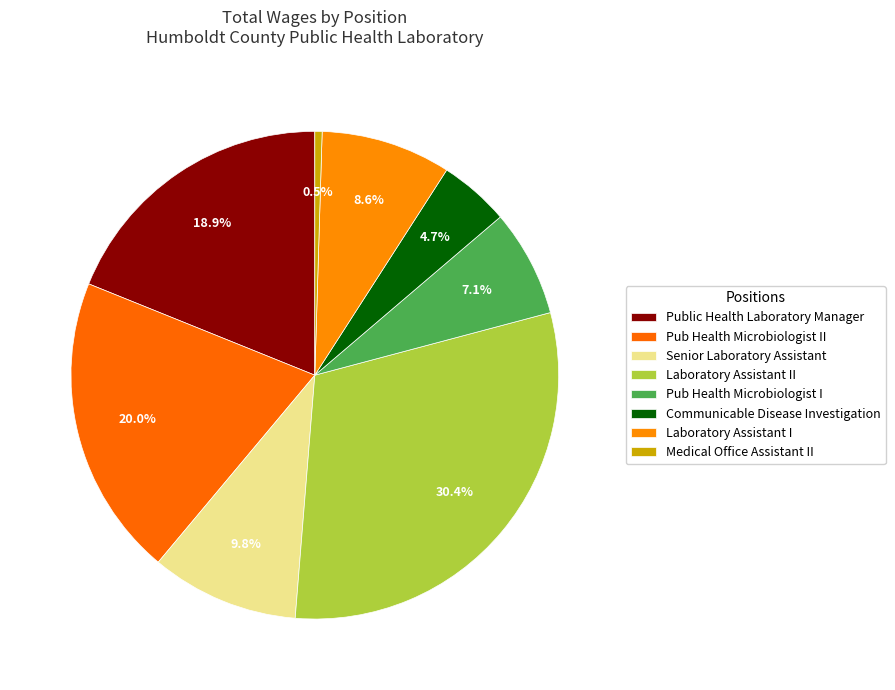

Is it true that Public Health Laboratory Manager is 19% of the pie?

True